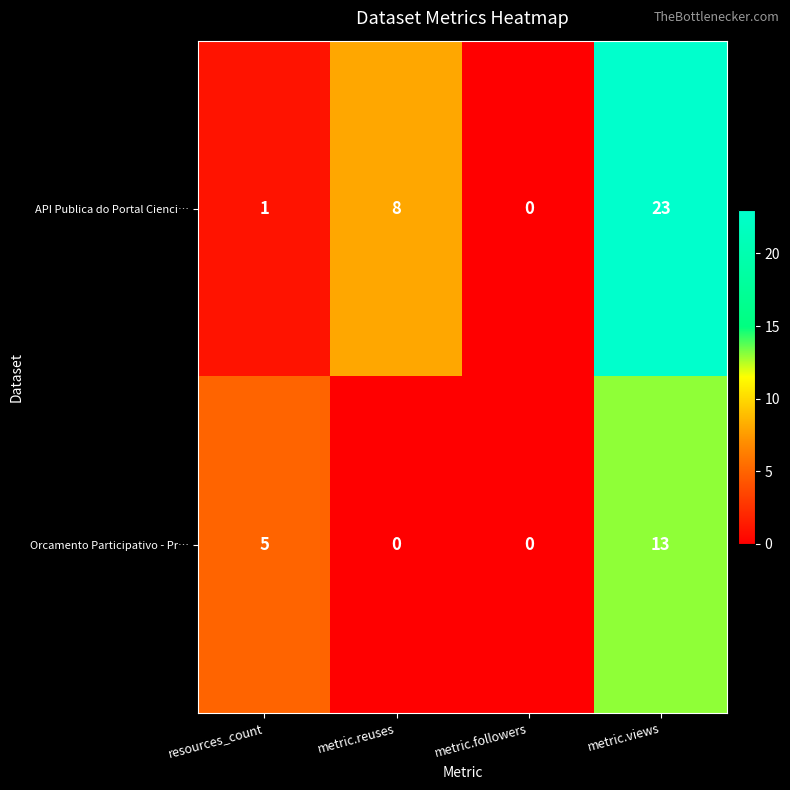

The Orcamento Participativo - Pr… series shows 3 at resources_count. True or false?

False